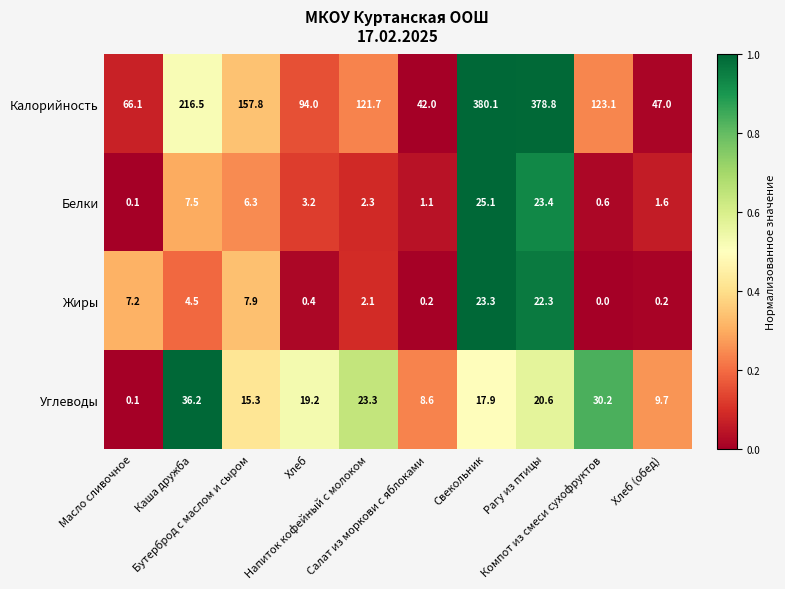

How many data points in Жиры are above 4?

5